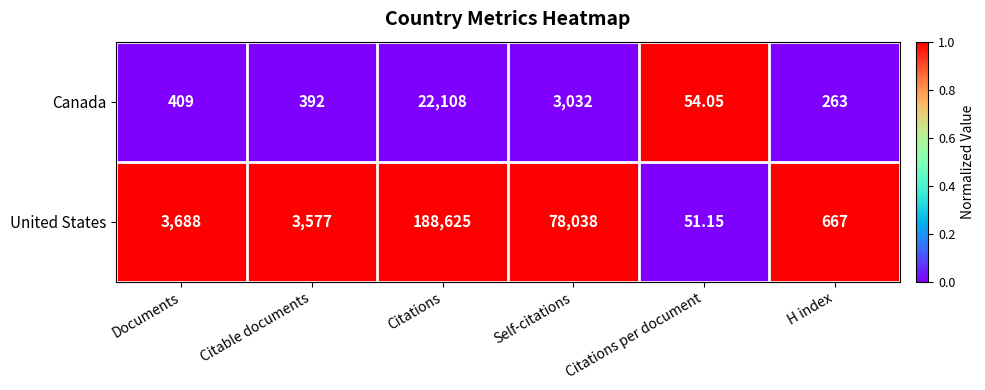

At which category is the sum across all series the highest?

Citations